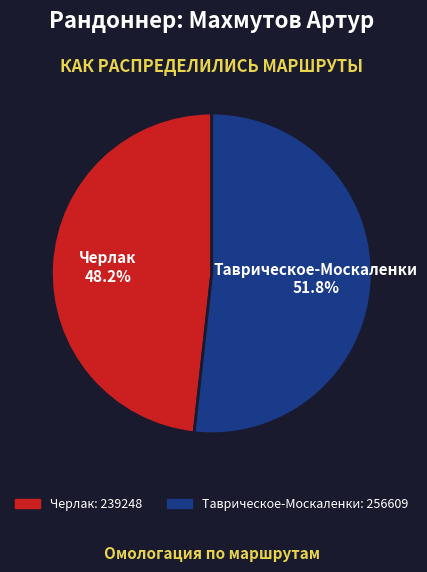

Approximately how many times larger is the value at Таврическое-Москаленки compared to Черлак?

1.1